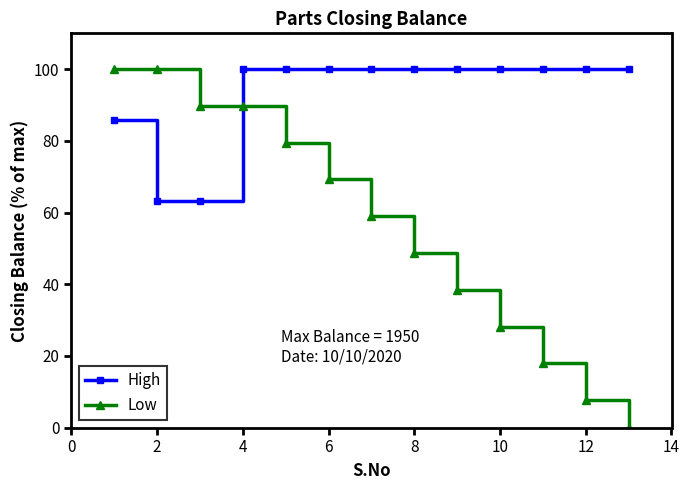

True or false: High and Low intersect in this chart.

True